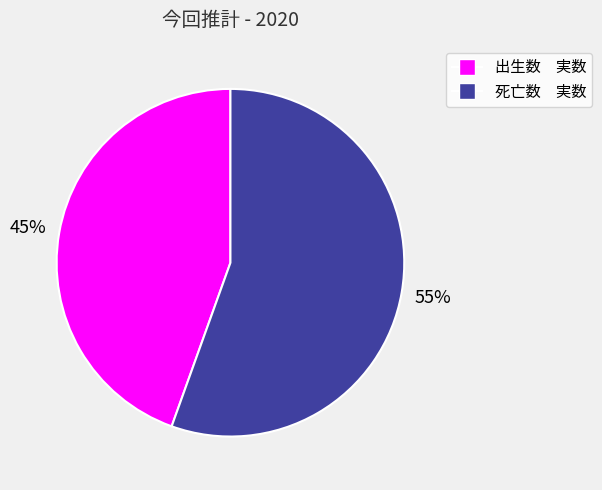

To the nearest percent, what is the combined percentage of 死亡数 実数 and 出生数 実数?

100%